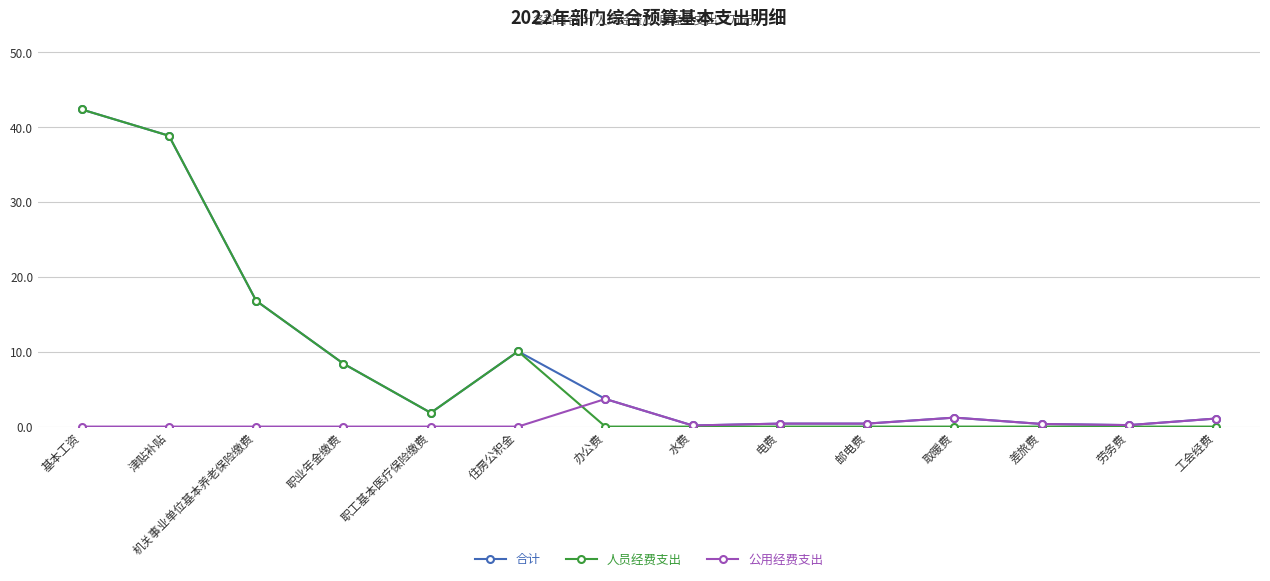

Is the value of 合计 at 差旅费 greater than the value of 人员经费支出 at 职业年金缴费?

No